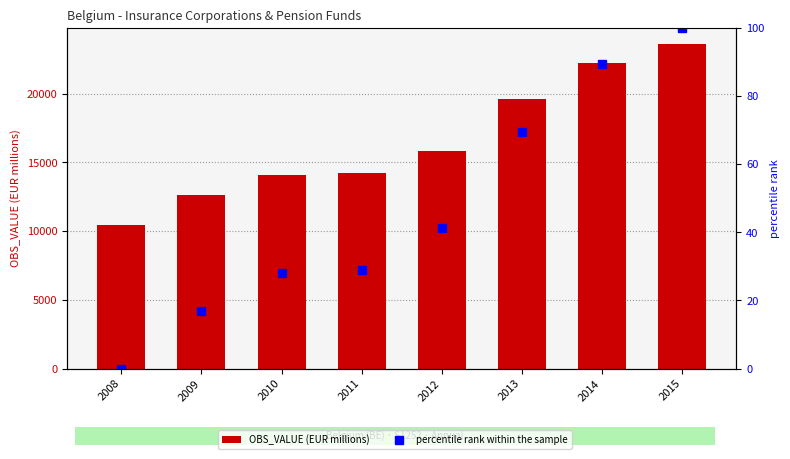

Reading left to right, transcribe all the data shown in this chart.

OBS_VALUE (EUR millions): 10430.6	12666.5	14112.8	14252.4	15848.3	19582.0	22210.0	23590.7
percentile rank within the sample: 0.0	17.0	28.0	29.0	41.2	69.5	89.5	100.0